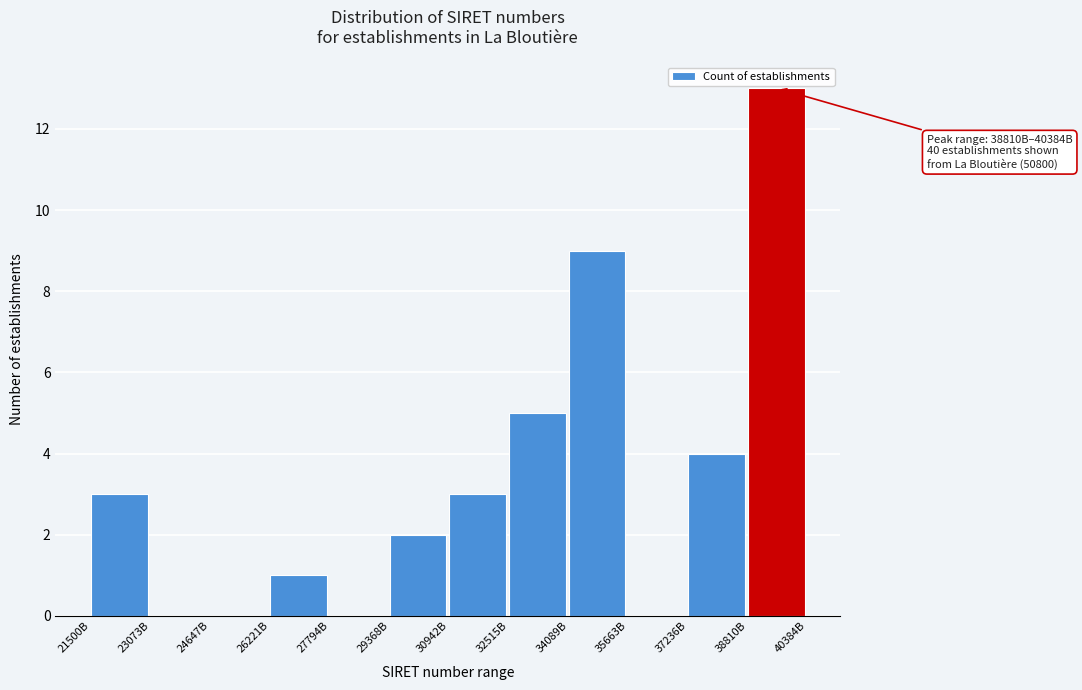

Reading right to left, extract all data points from this chart.

38810B=13	37236B=4	35663B=0	34089B=9	32515B=5	30942B=3	29368B=2	27794B=0	26221B=1	24647B=0	23073B=0	21500B=3